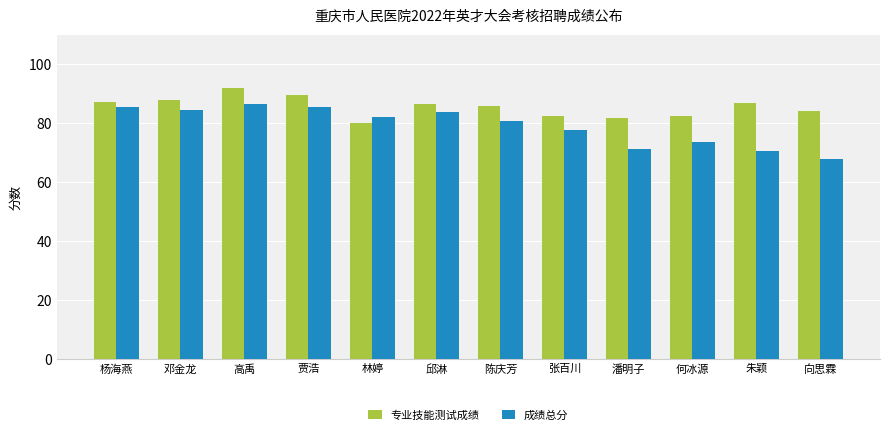

At how many categories does at least one series exceed 89?

2